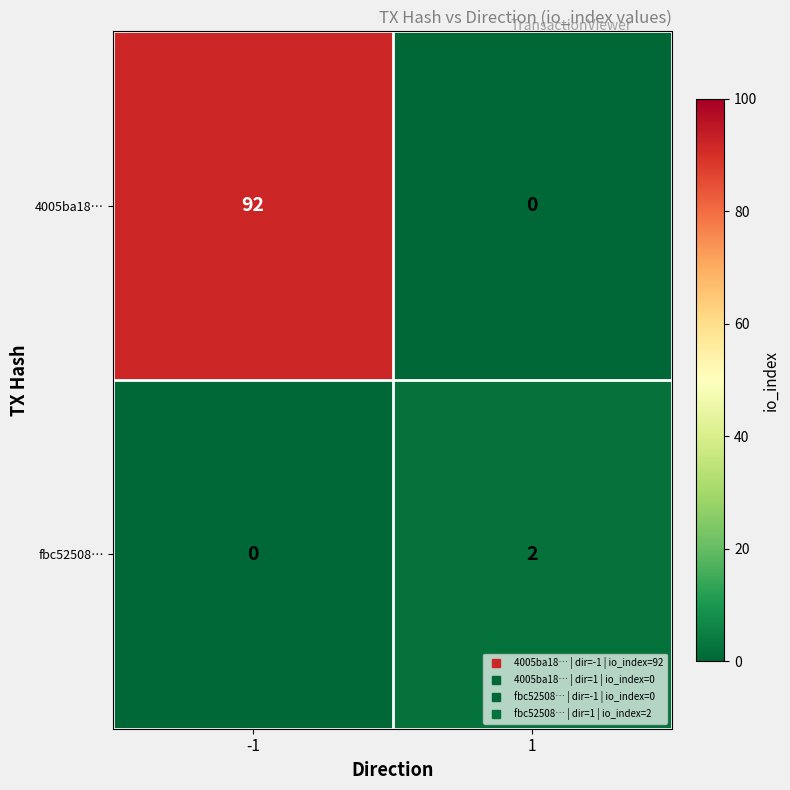

What is the greatest value displayed?

92